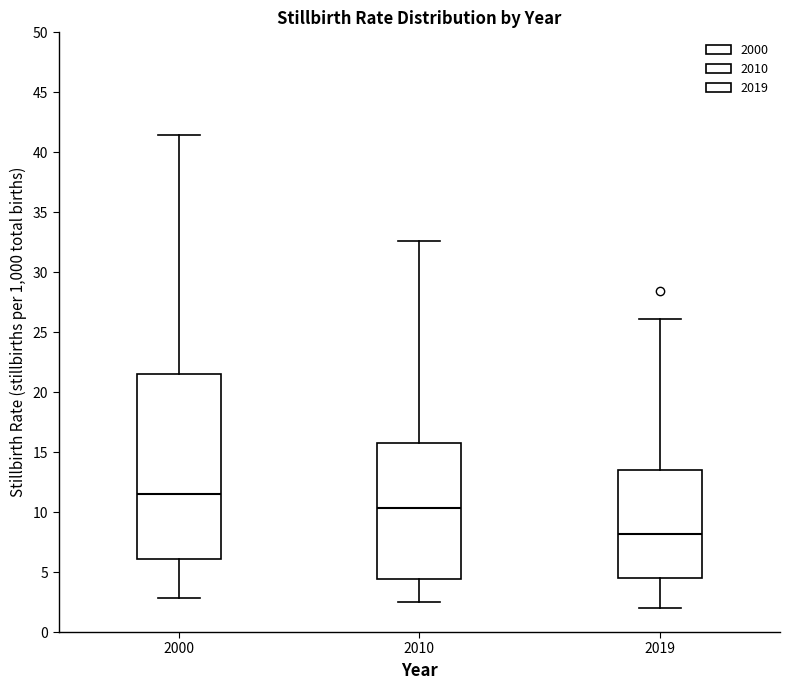

Which box has the lowest median line?

2019